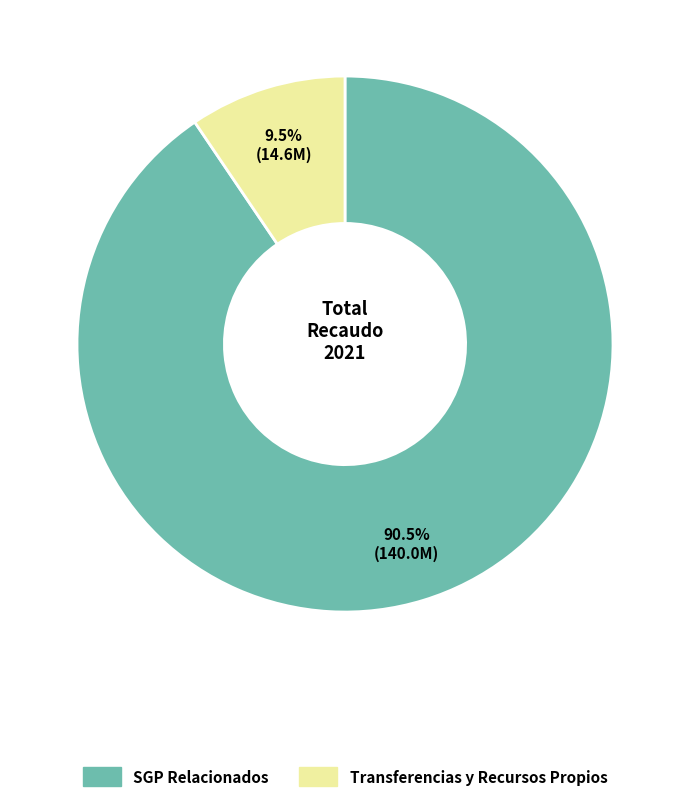

Is there any slice that represents more than half of the pie?

Yes